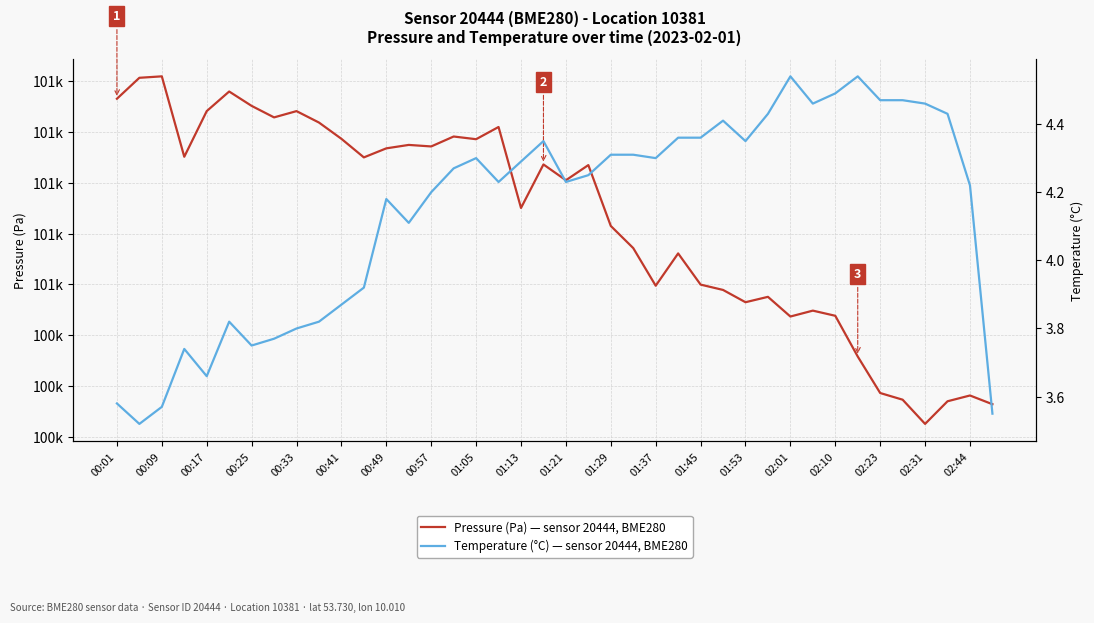

Reading left to right, list all the values displayed in this chart.

Pressure (Pa) — sensor 20444, BME280: 100593.1	100601.3	100601.9	100570.2	100588.2	100595.9	100590.3	100585.8	100588.2	100583.7	100577.3	100570.0	100573.6	100574.9	100574.3	100578.2	100577.2	100582.0	100550.1	100567.2	100561.0	100567.0	100543.0	100534.3	100519.5	100532.2	100519.9	100517.8	100513.0	100515.1	100507.3	100509.7	100507.6	100491.6	100477.2	100474.6	100465.1	100474.0	100476.2	100472.8
Temperature (°C) — sensor 20444, BME280: 3.6	3.5	3.6	3.7	3.7	3.8	3.8	3.8	3.8	3.8	3.9	3.9	4.2	4.1	4.2	4.3	4.3	4.2	4.3	4.3	4.2	4.2	4.3	4.3	4.3	4.4	4.4	4.4	4.3	4.4	4.5	4.5	4.5	4.5	4.5	4.5	4.5	4.4	4.2	3.5